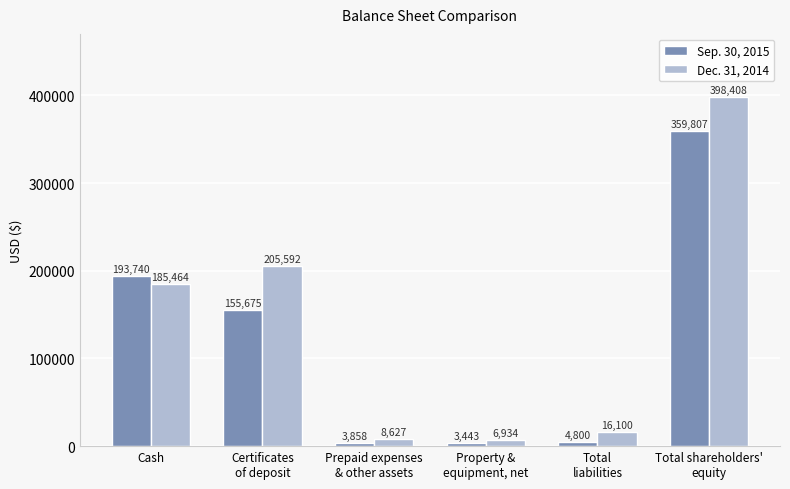

What is the difference between the second highest and minimum values in the Dec. 31, 2014 series?

198658